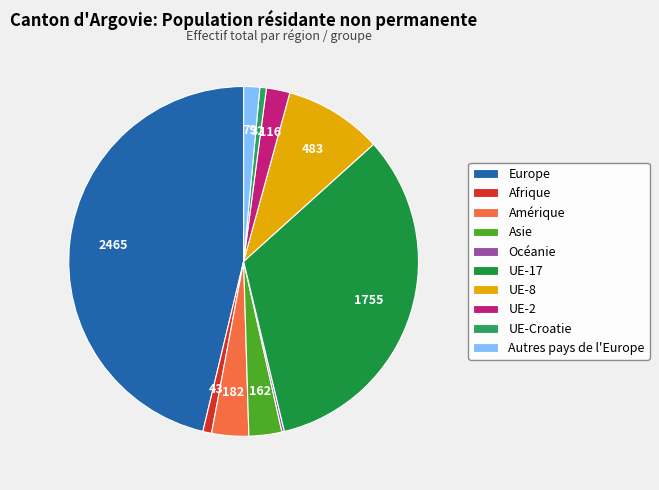

What percentage is the UE-2 slice, to the nearest percent?

2%